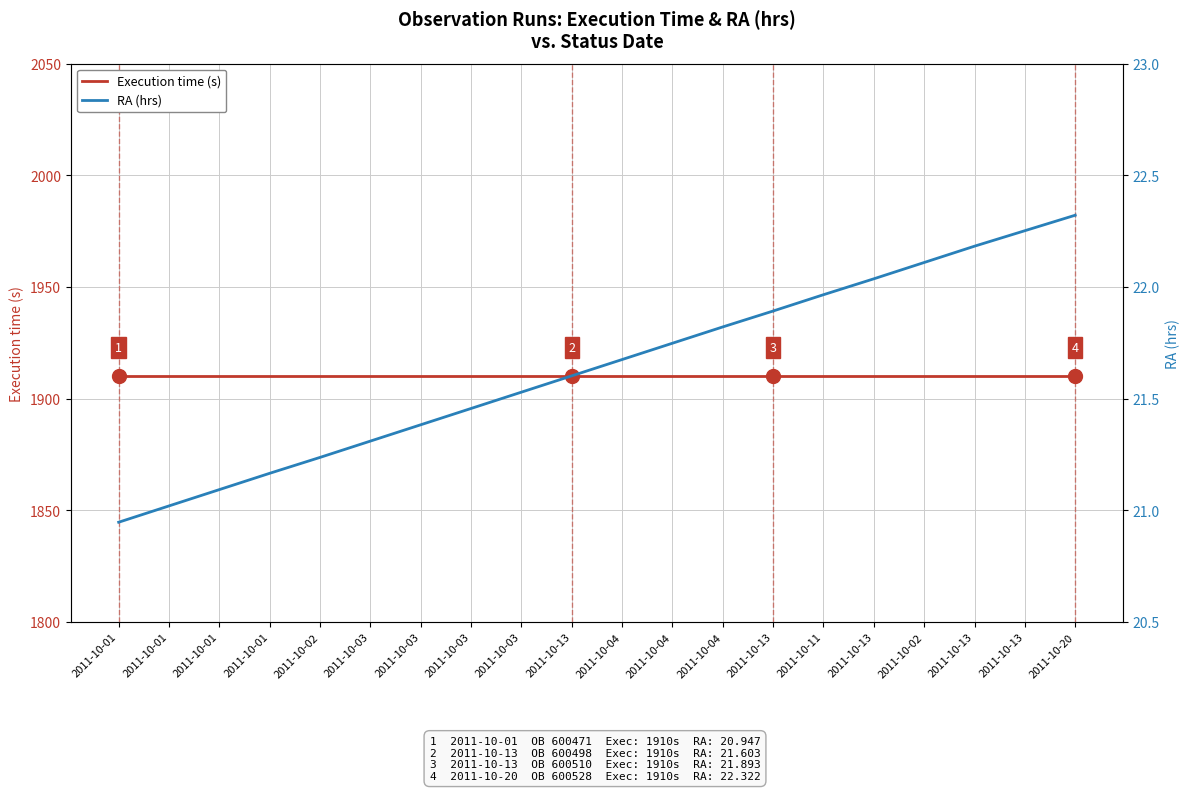

At which category is the sum across all series the highest?

2011-10-20